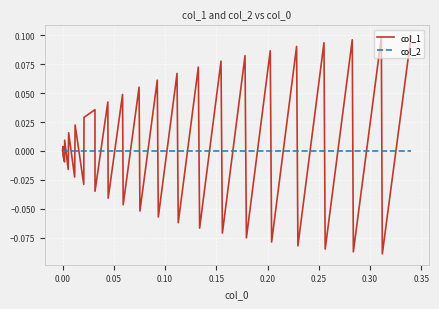

Which series has the largest range (max minus min)?

col_1